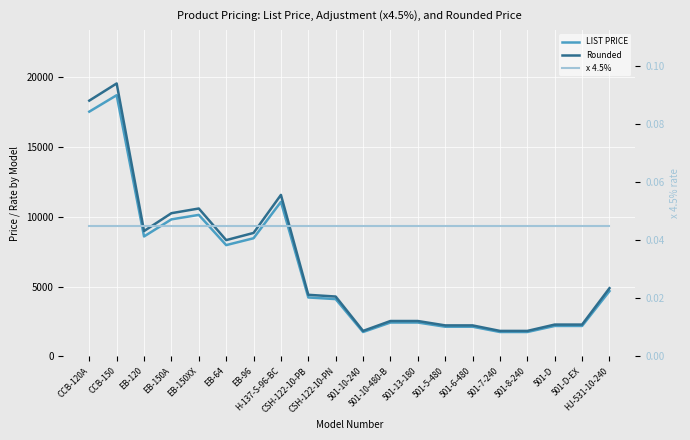

Is this an area chart (filled region under the line)?

No